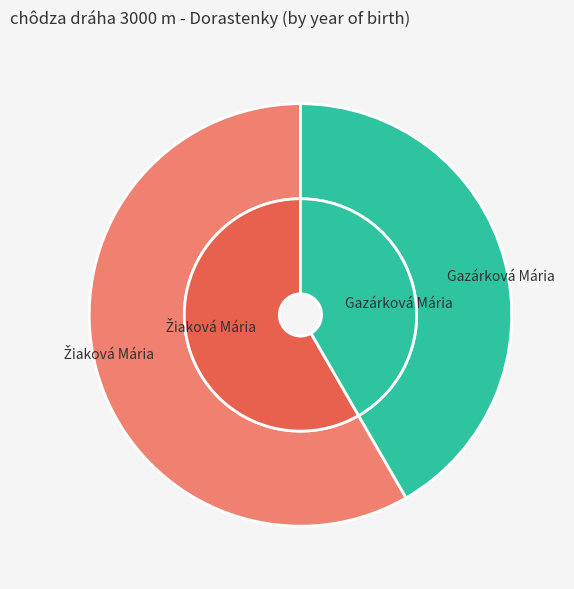

Which category has the biggest portion of the pie?

Žiaková Mária